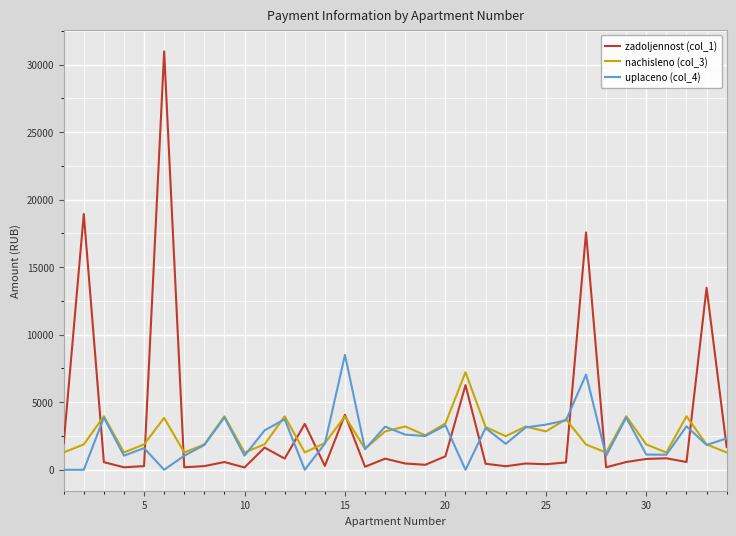

Which series has the largest range (max minus min)?

zadoljennost (col_1)